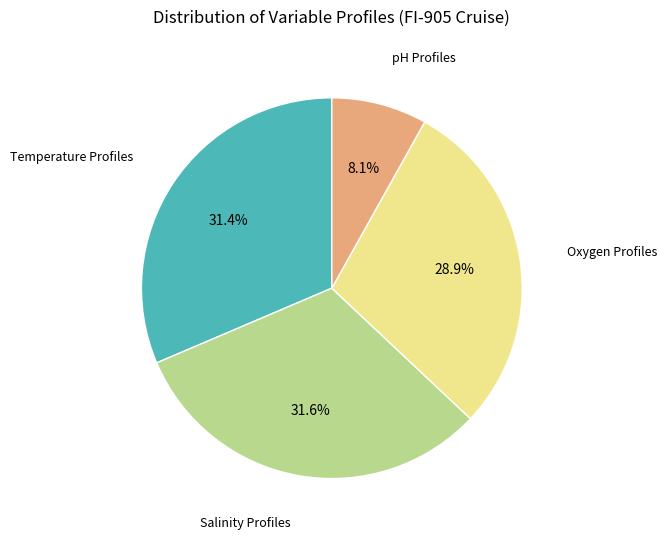

Does any single category account for the majority?

No